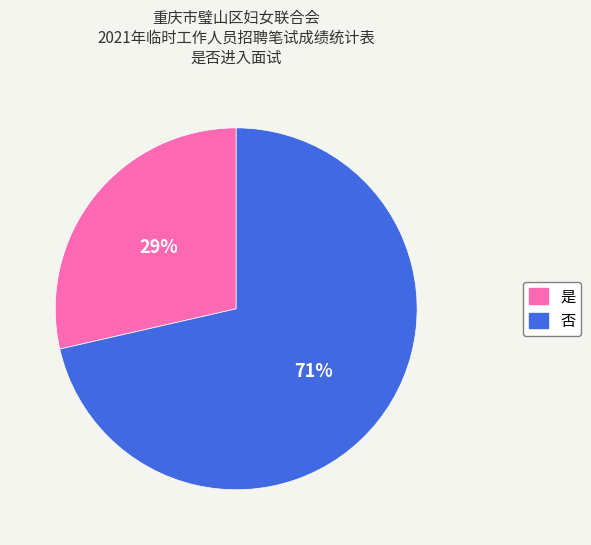

Between 是 and 否, which is larger?

否